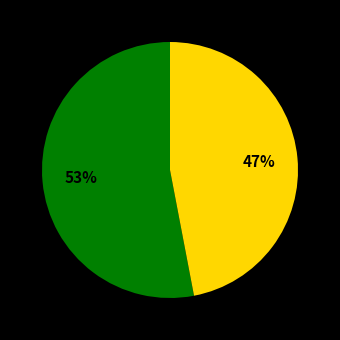

To the nearest percent, what is the difference between the largest and smallest slice percentages?

6%